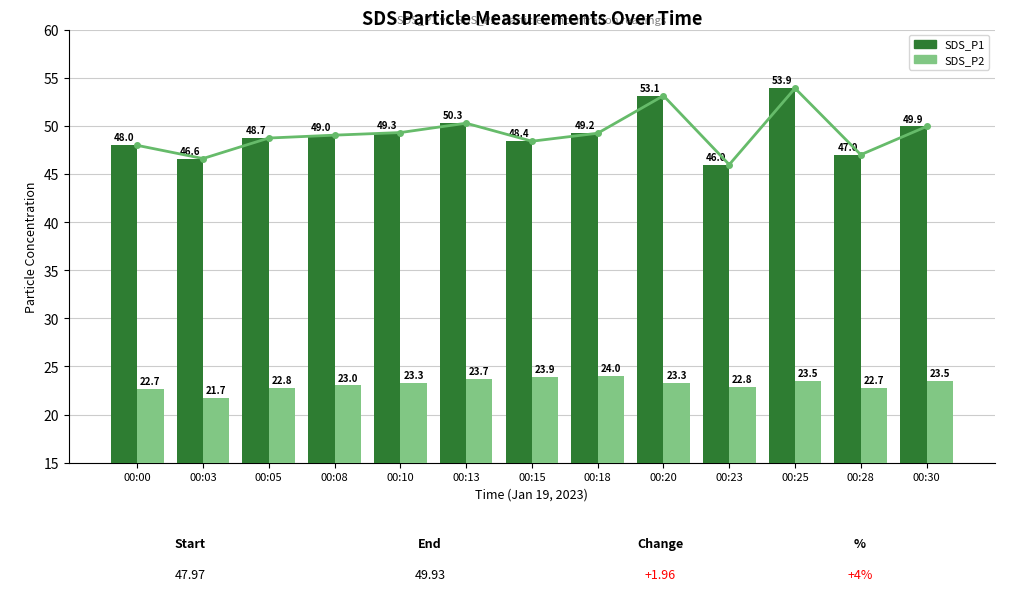

At which label is SDS_P2 closest to 22?

00:03